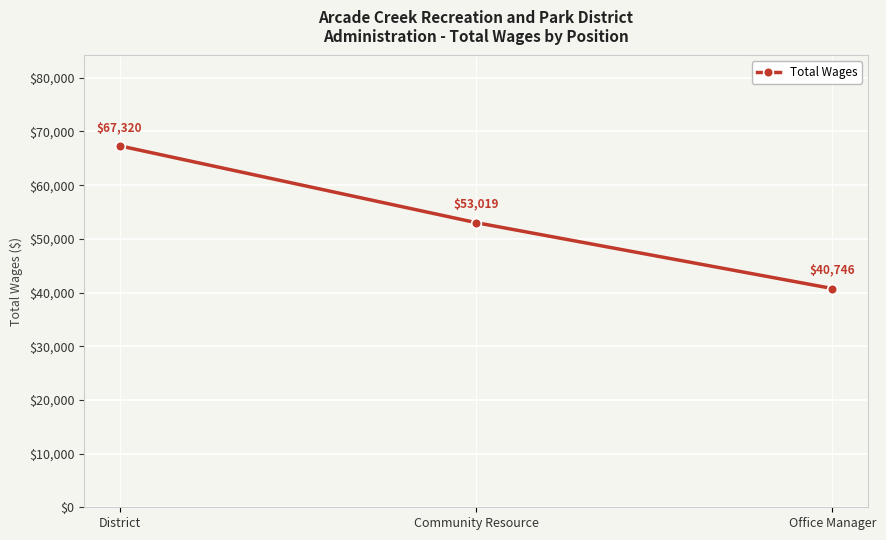

What is the difference between the maximum and minimum values?

26574